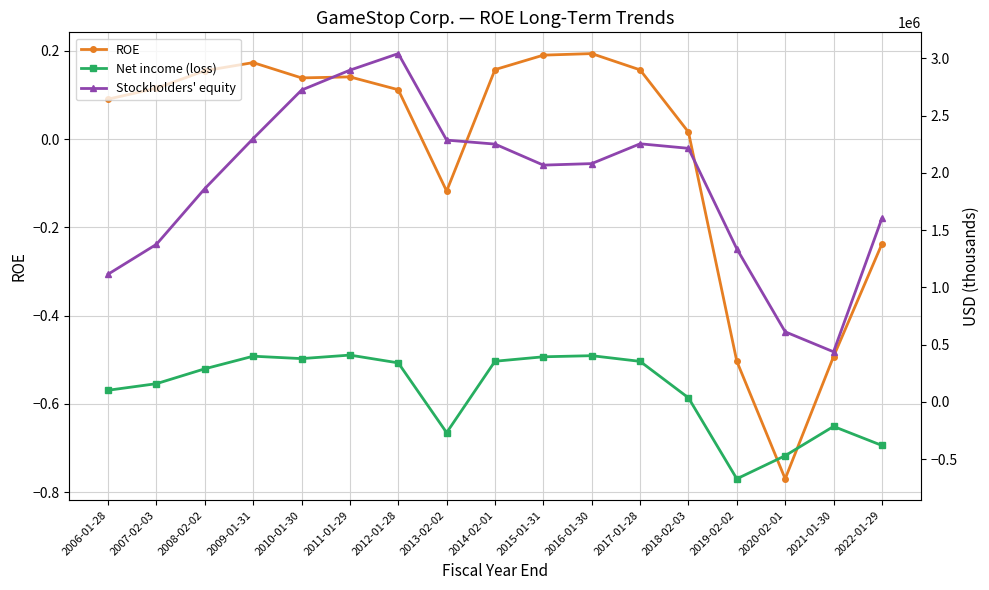

Count the number of data series in this chart.

3